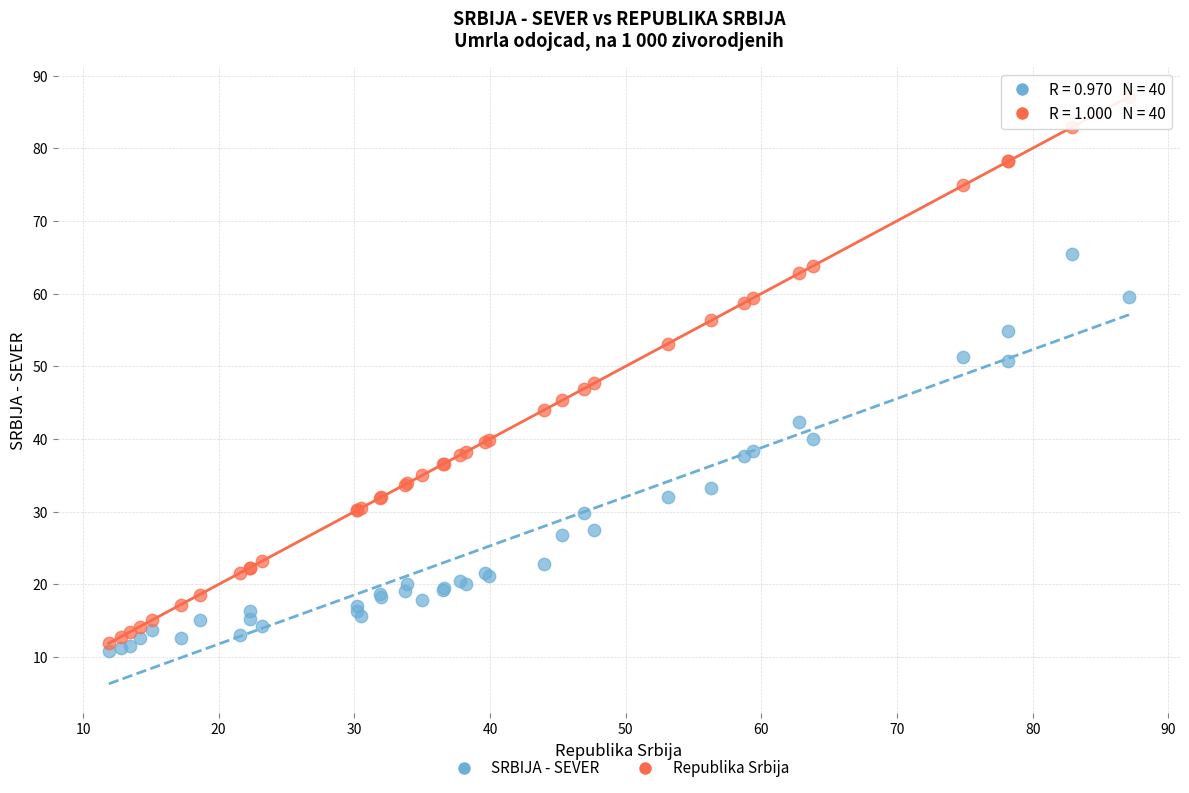

Which series contains the highest Y value?

Republika Srbija